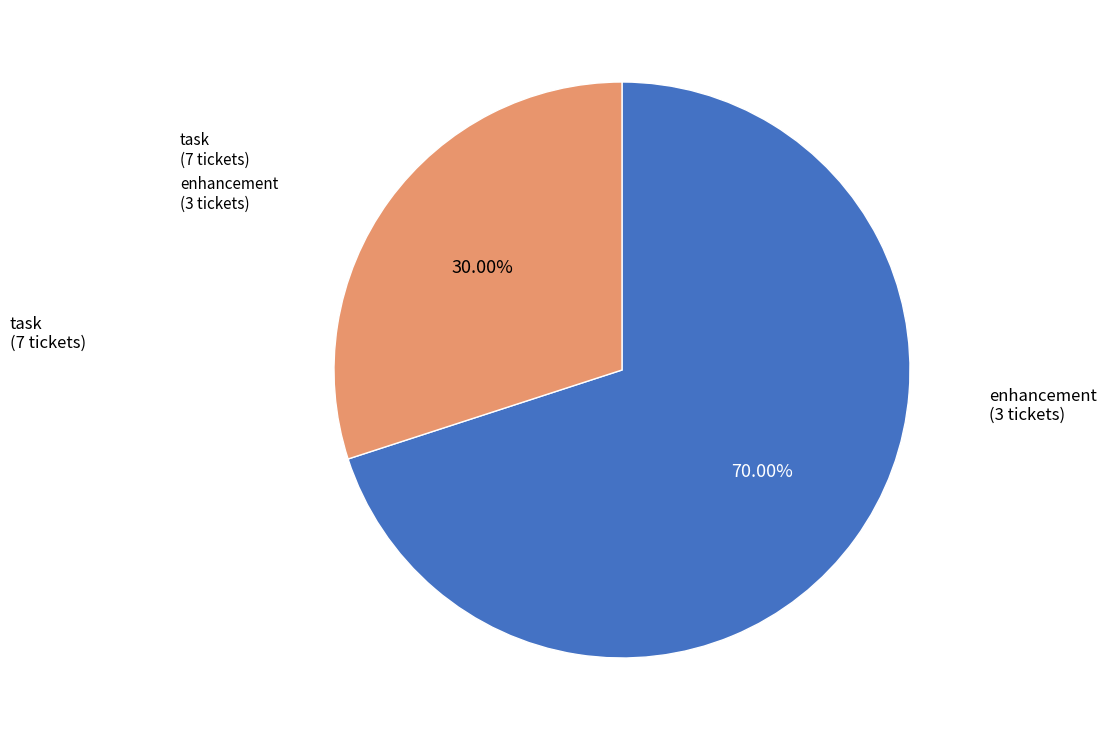

Is there a majority slice in this chart?

Yes